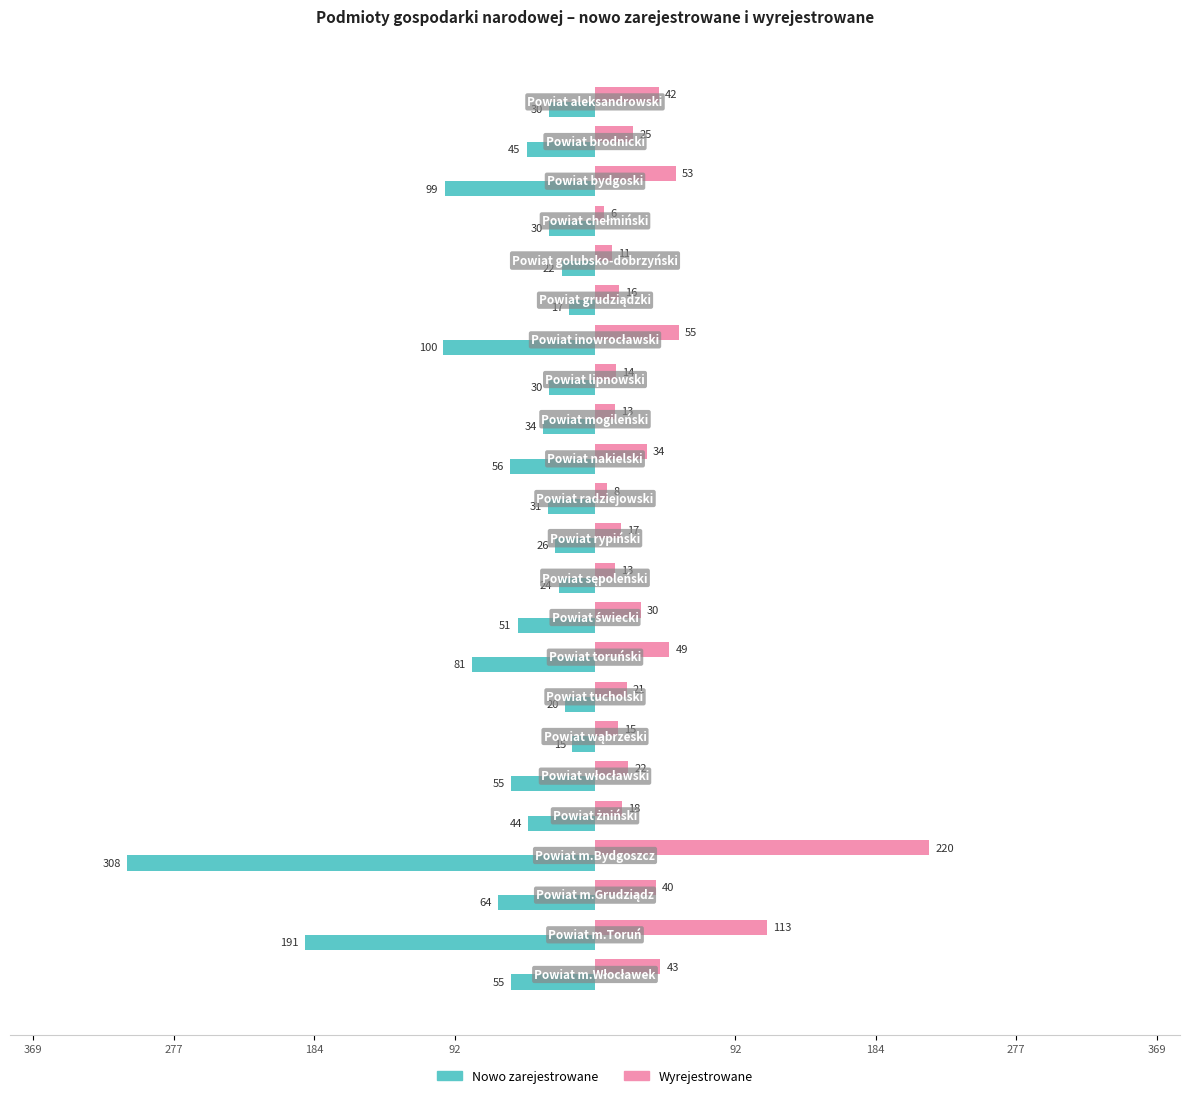

What are all the series names shown in the legend?

Nowo zarejestrowane, Wyrejestrowane